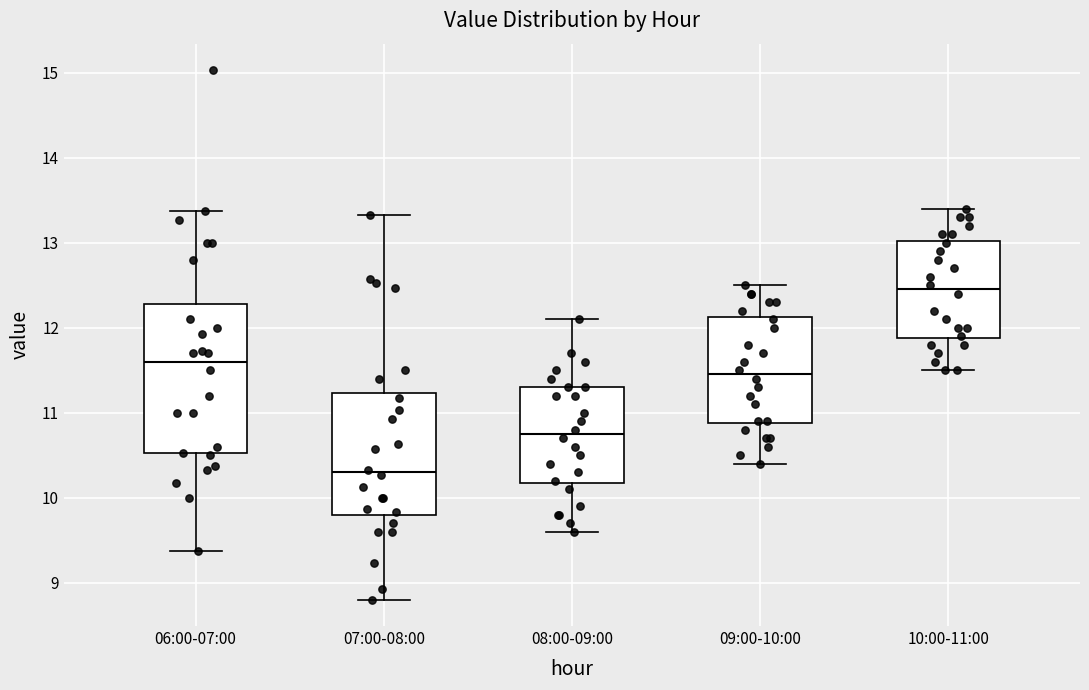

Reading left to right, read every box against the y-axis: the position of its median line, the range the box covers, and the ends of its whiskers. The values are not printed on the chart, so give them approximately, as read against the axis.

06:00-07:00: median 11.6, box 10.5 to 12.3, whiskers 9.4 to 13.4
07:00-08:00: median 10.3, box 9.8 to 11.2, whiskers 8.8 to 13.3
08:00-09:00: median 10.8, box 10.2 to 11.3, whiskers 9.6 to 12.1
09:00-10:00: median 11.5, box 10.9 to 12.1, whiskers 10.4 to 12.5
10:00-11:00: median 12.5, box 11.9 to 13.0, whiskers 11.5 to 13.4